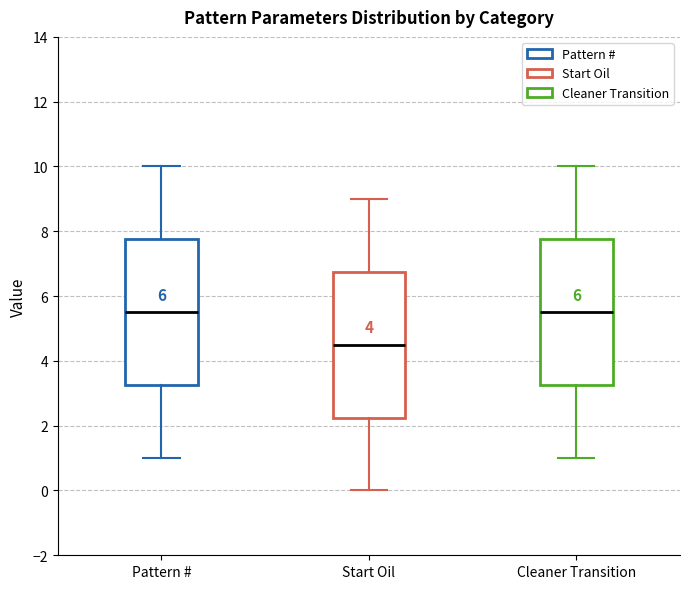

Where is the upper edge of the box for Pattern # on the y-axis? The values are not printed on the chart, so give them approximately, as read against the axis.

7.8